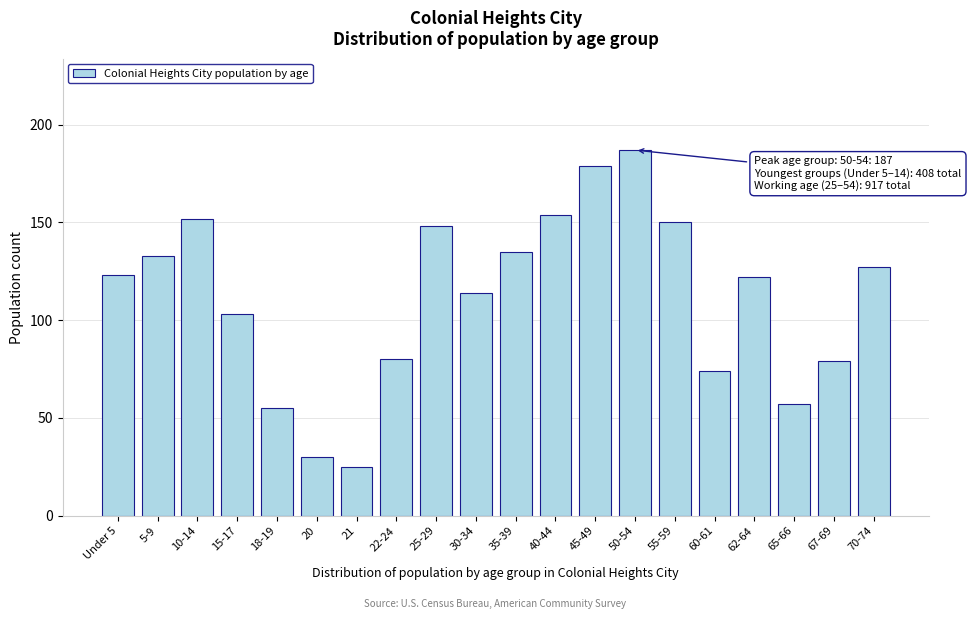

Reading left to right, transcribe all the data shown in this chart.

123	133	152	103	55	30	25	80	148	114	135	154	179	187	150	74	122	57	79	127